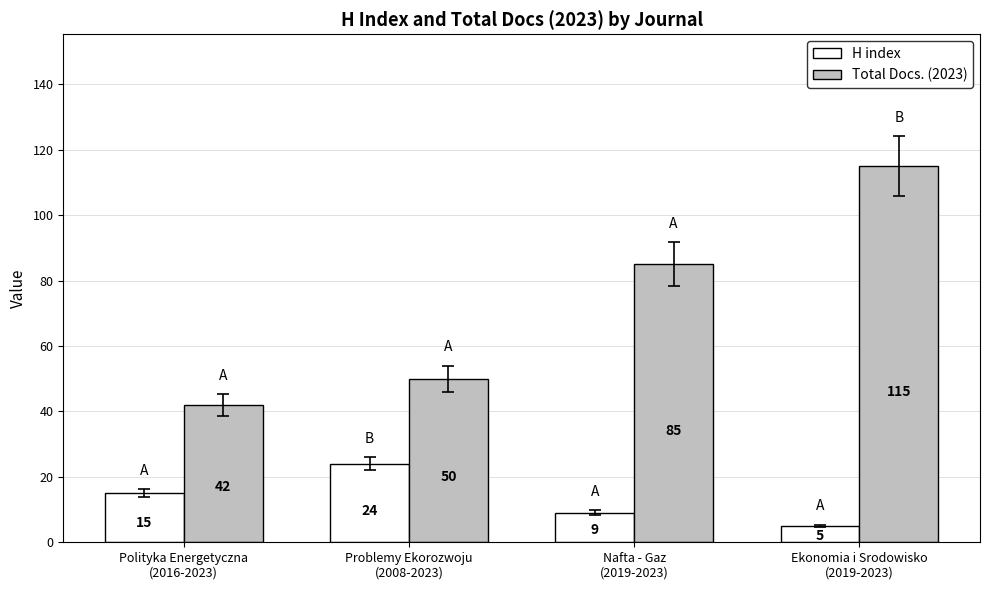

Rank the categories by Total Docs. (2023) value from lowest to highest.

Polityka Energetyczna
(2016-2023), Problemy Ekorozwoju
(2008-2023), Nafta - Gaz
(2019-2023), Ekonomia i Srodowisko
(2019-2023)